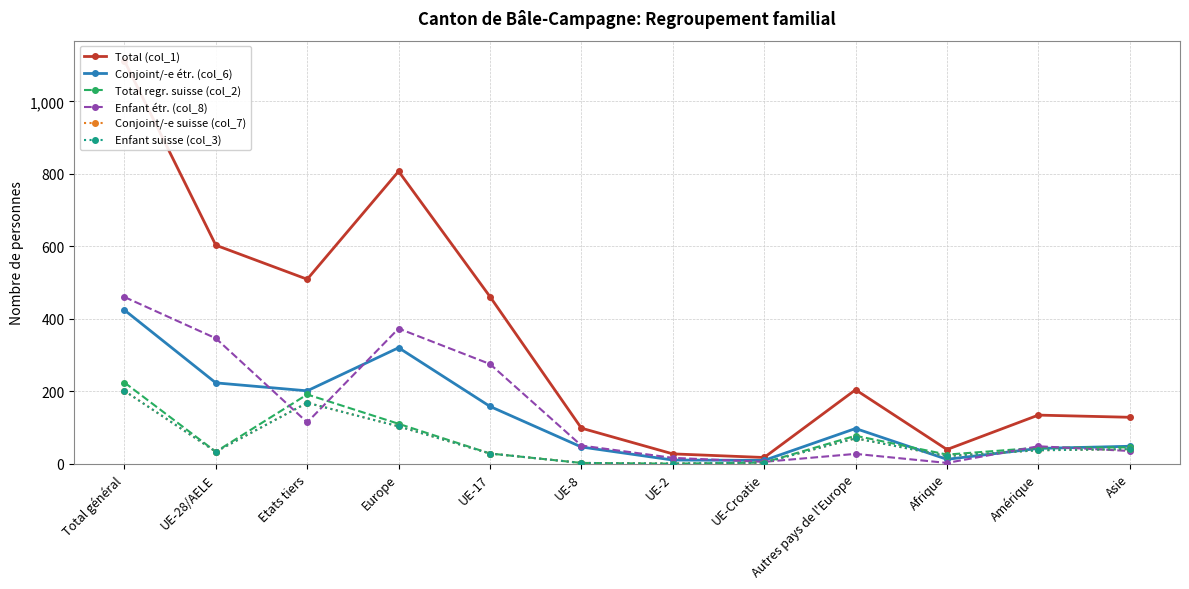

Is this an area chart (filled region under the line)?

No